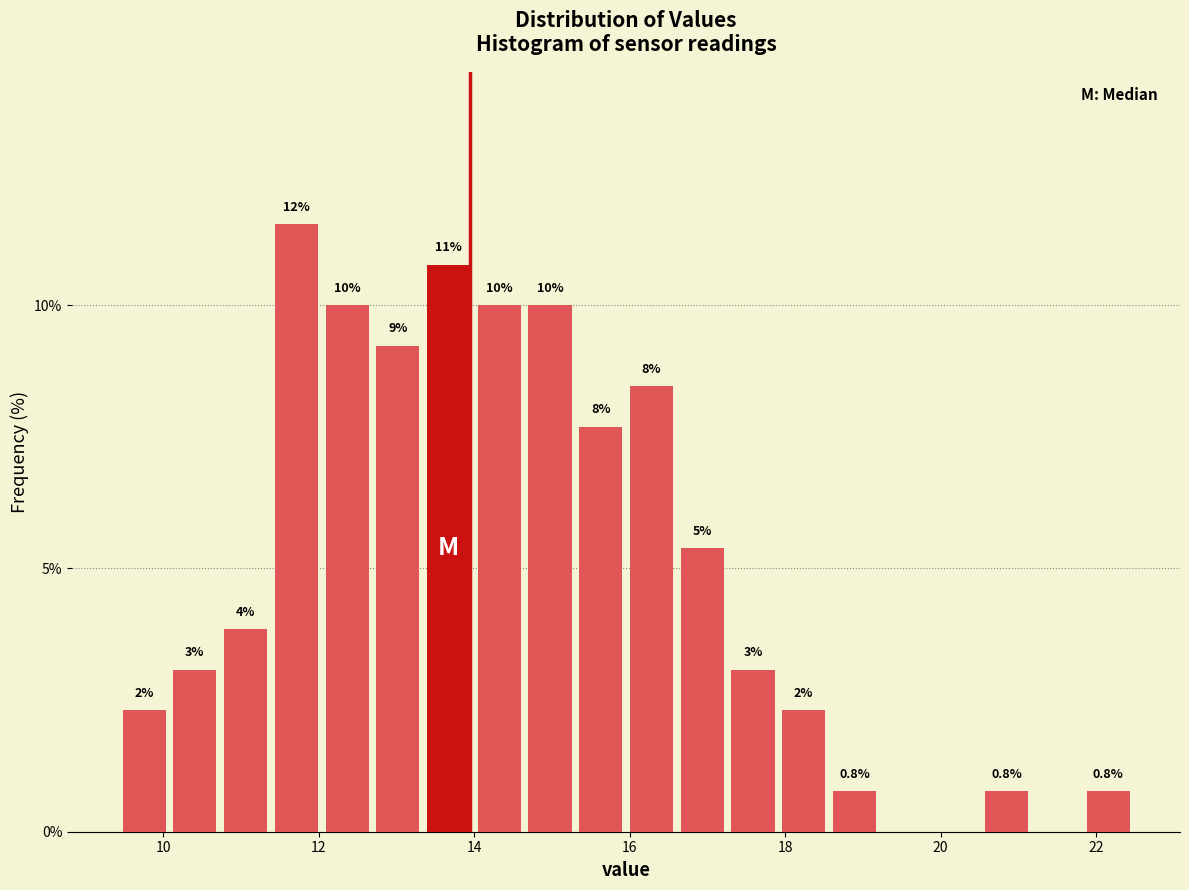

Read against the x-axis, roughly where is the centre of the tallest bar?

11.8